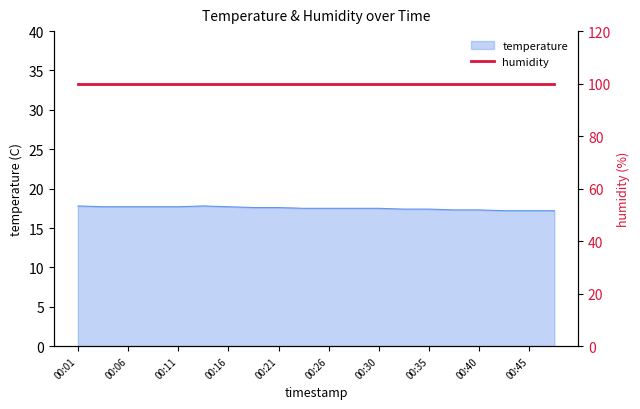

What is the difference between the maximum and minimum values?

0.6